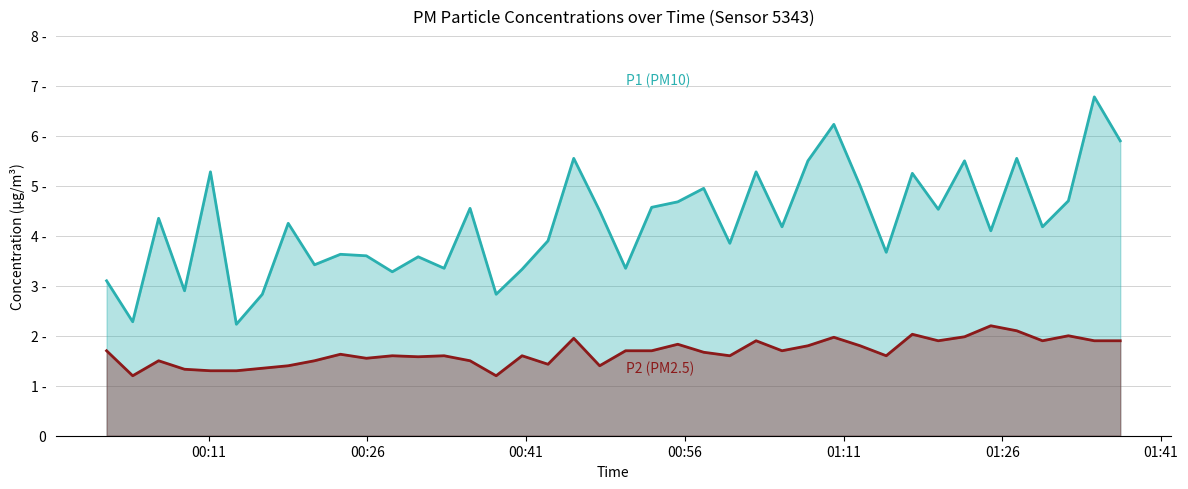

Reading right to left, extract all data points from this chart.

P1 (PM10): 5.9	6.8	4.7	4.2	5.5	4.1	5.5	4.5	5.2	3.7	5.0	6.2	5.5	4.2	5.3	3.9	5.0	4.7	4.6	3.4	4.5	5.5	3.9	3.3	2.8	4.5	3.4	3.6	3.3	3.6	3.6	3.4	4.2	2.8	2.2	5.3	2.9	4.3	2.3	3.1
P2 (PM2.5): 1.9	1.9	2.0	1.9	2.1	2.2	2.0	1.9	2.0	1.6	1.8	2.0	1.8	1.7	1.9	1.6	1.7	1.8	1.7	1.7	1.4	1.9	1.4	1.6	1.2	1.5	1.6	1.6	1.6	1.6	1.6	1.5	1.4	1.4	1.3	1.3	1.3	1.5	1.2	1.7